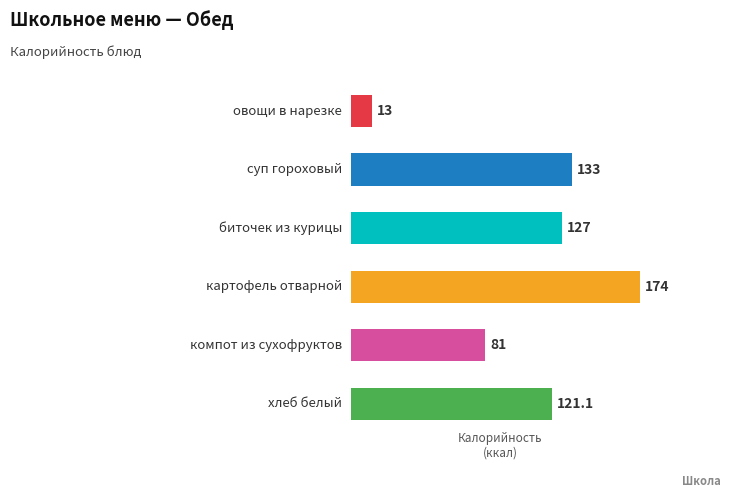

What is the value of the 4th bar from the left?

174.0